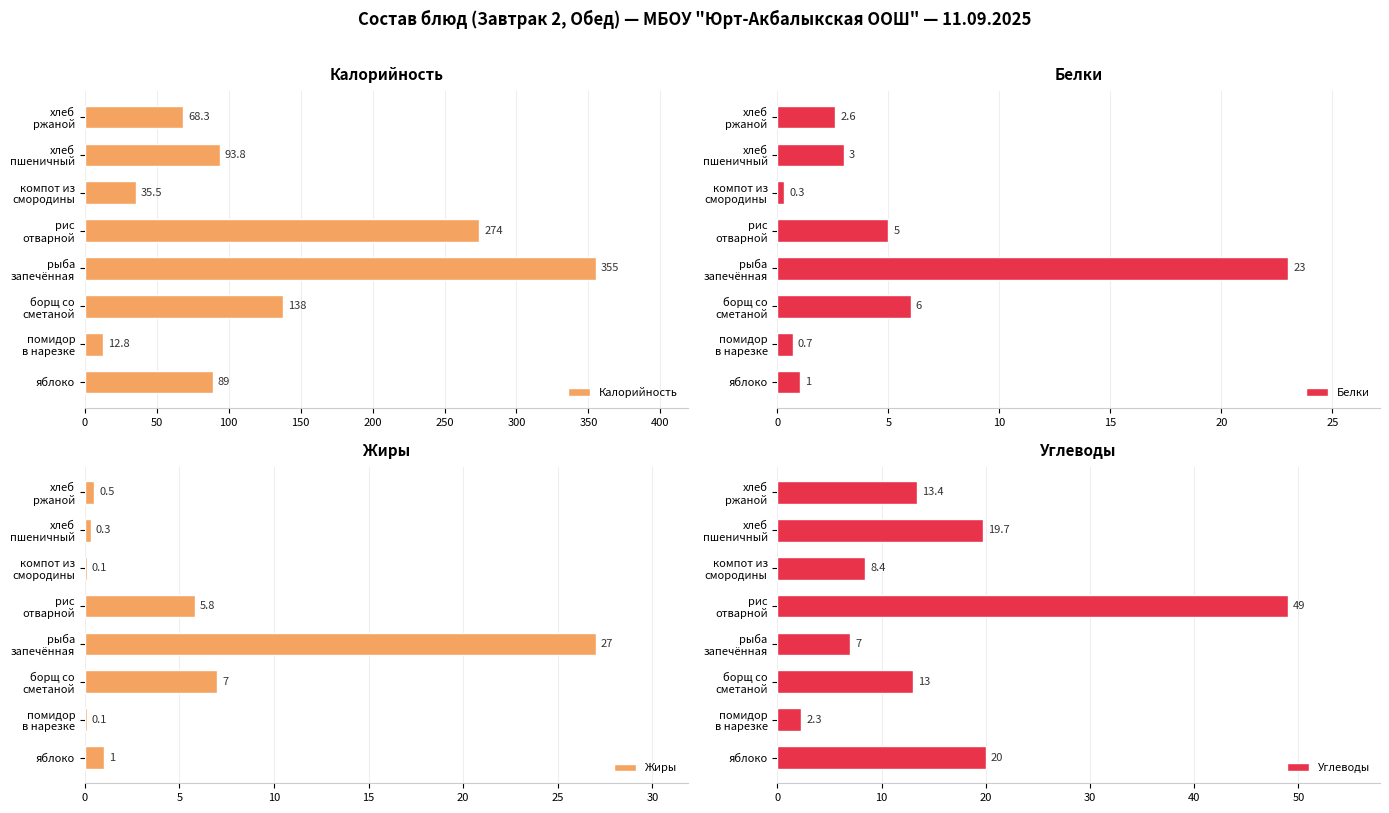

What is the lowest value of the Углеводы series?

2.3